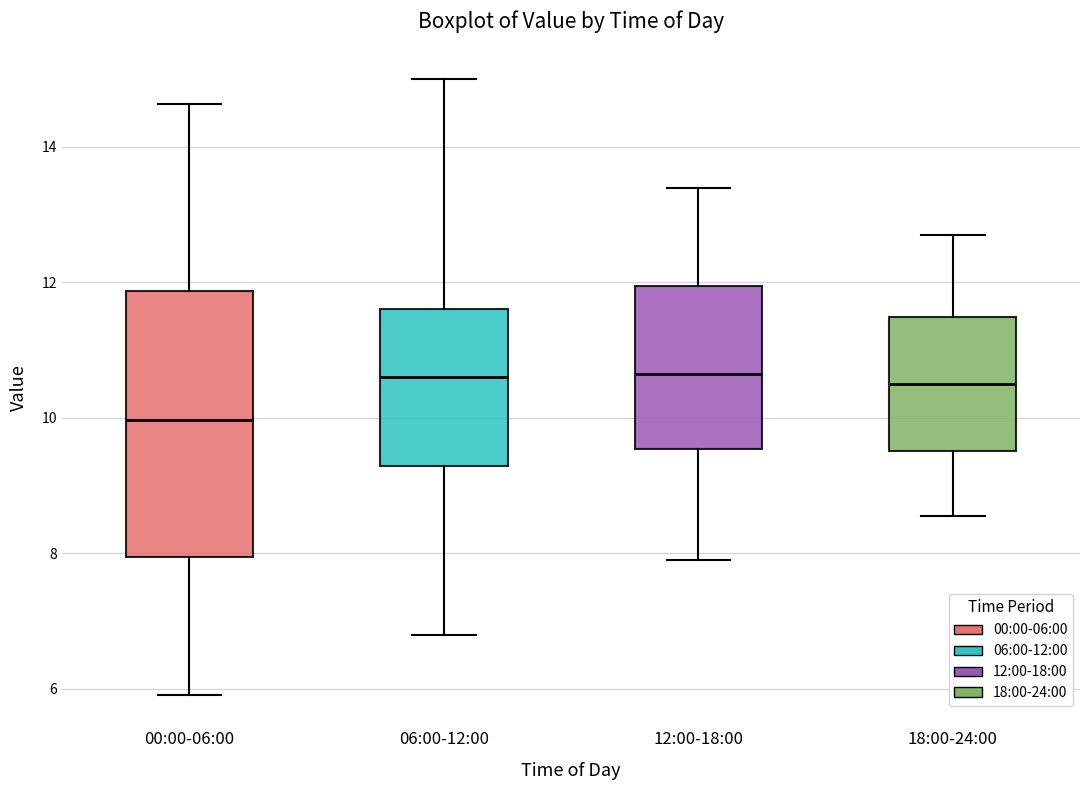

Reading left to right, read every box against the y-axis: the position of its median line, the range the box covers, and the ends of its whiskers. The values are not printed on the chart, so give them approximately, as read against the axis.

00:00-06:00: median 10.0, box 8.0 to 11.8, whiskers 6.0 to 14.6
06:00-12:00: median 10.6, box 9.2 to 11.6, whiskers 6.8 to 15.0
12:00-18:00: median 10.6, box 9.6 to 12.0, whiskers 8.0 to 13.4
18:00-24:00: median 10.6, box 9.6 to 11.4, whiskers 8.6 to 12.8